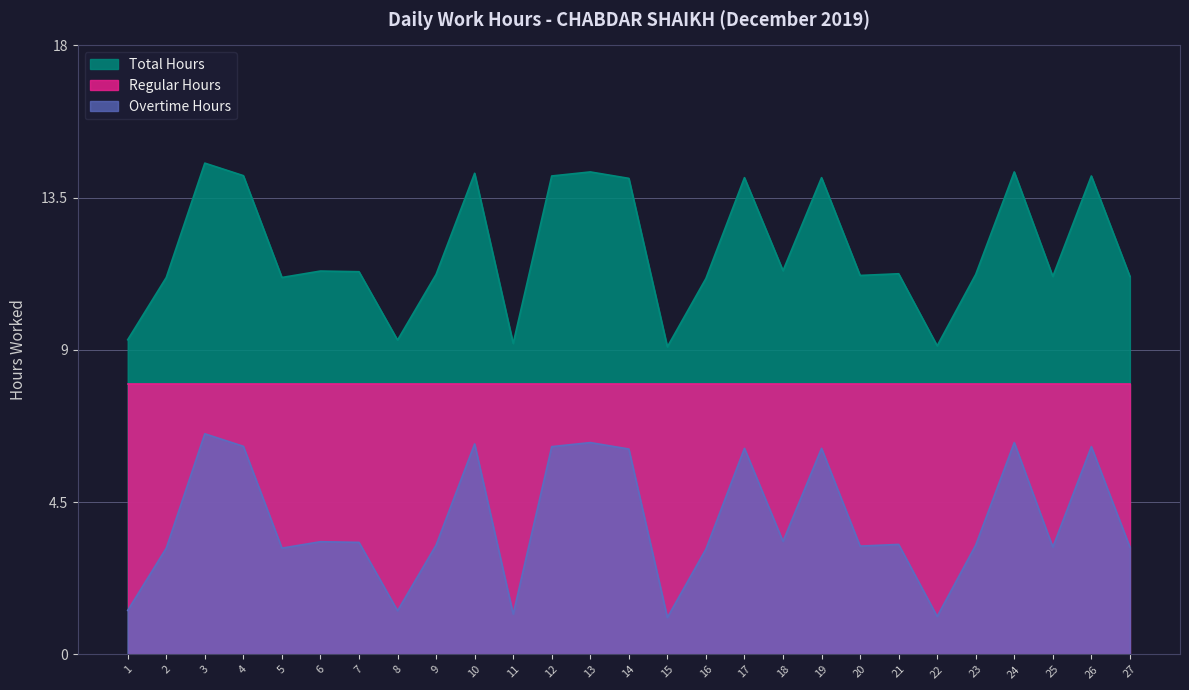

True or false: Total Hours and Overtime Hours cross at least once.

False